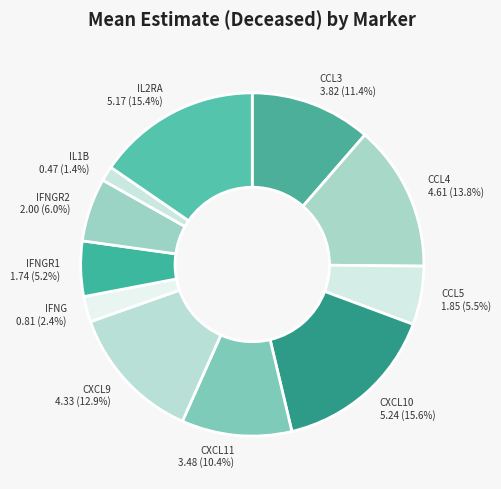

Does CXCL11 account for over 50% of the chart?

No